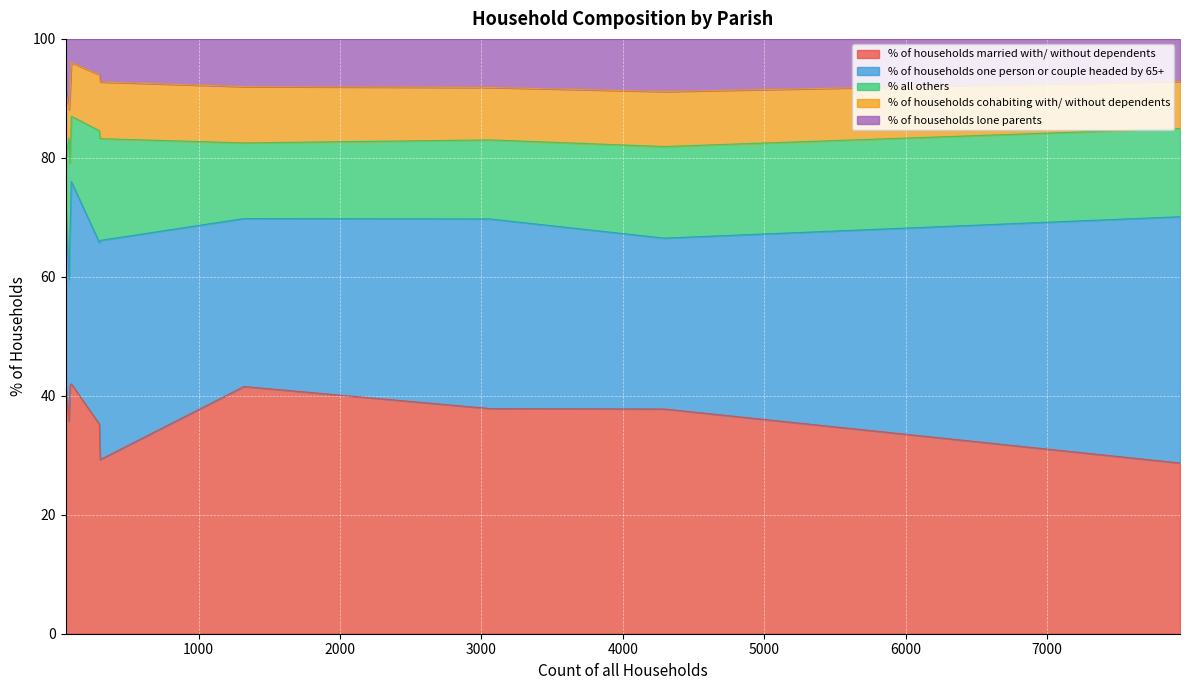

The % of households one person or couple headed by 65+ series shows 23.8 at Edmondsham. True or false?

True